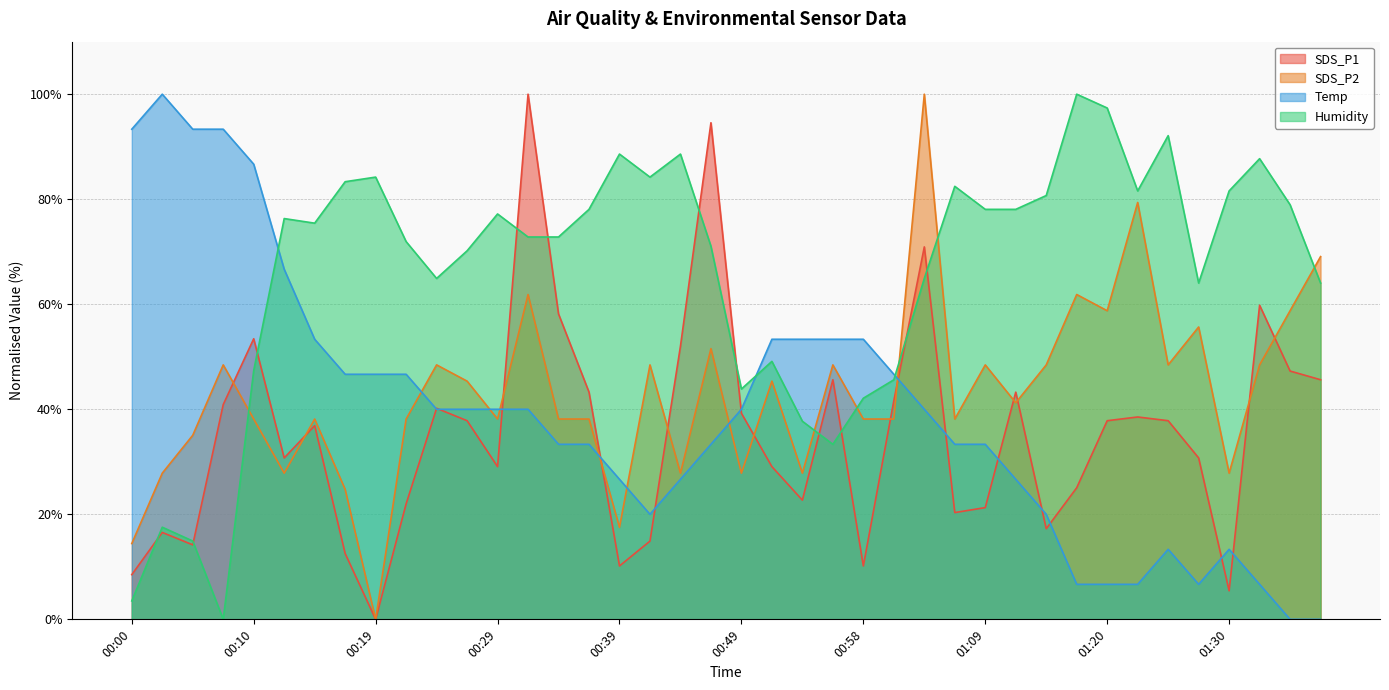

Rank the categories by Humidity value from highest to lowest.

01:17, 01:20, 01:25, 00:39, 00:44, 01:32, 00:19, 00:41, 00:17, 01:06, 01:22, 01:30, 01:15, 01:35, 00:36, 01:09, 01:12, 00:29, 00:12, 00:14, 00:32, 00:34, 00:22, 00:46, 00:27, 00:24, 01:03, 01:27, 01:37, 00:51, 00:10, 01:01, 00:49, 00:58, 00:54, 00:56, 00:02, 00:05, 00:00, 00:07